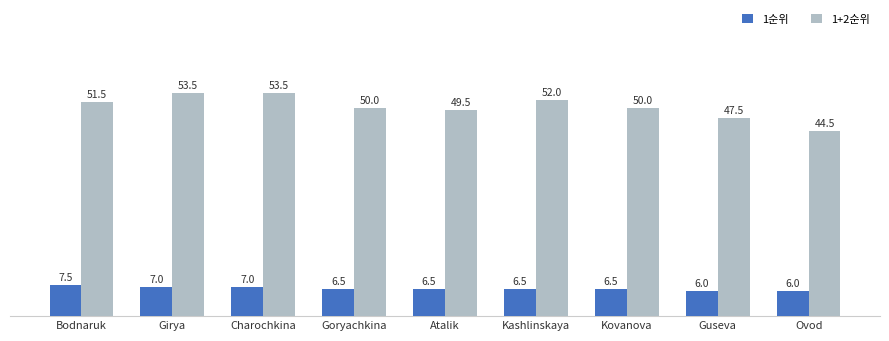

What is the greatest value displayed?

53.5